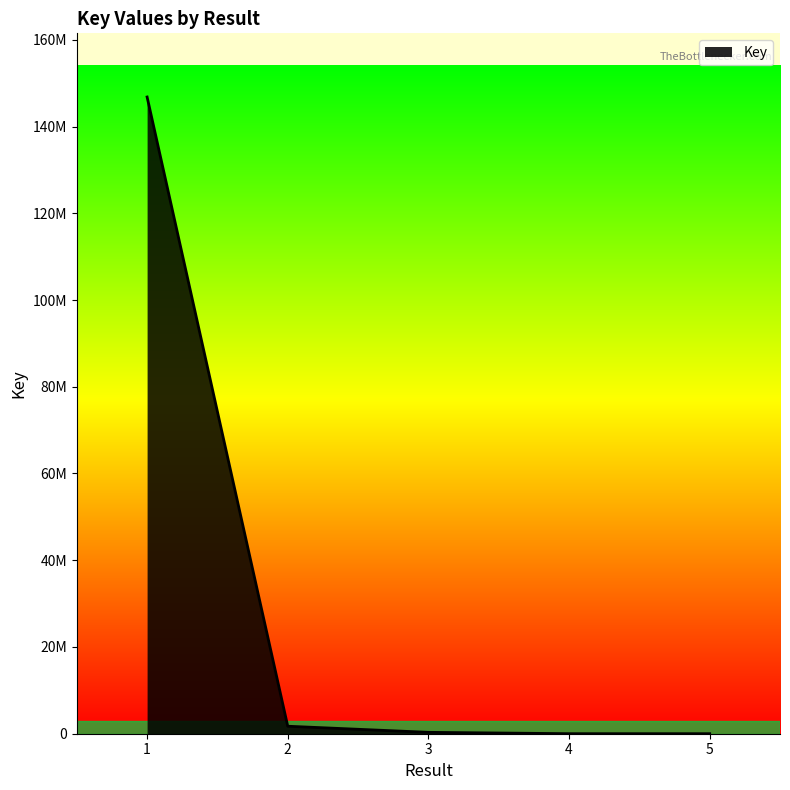

Does the chart have visible grid lines?

No